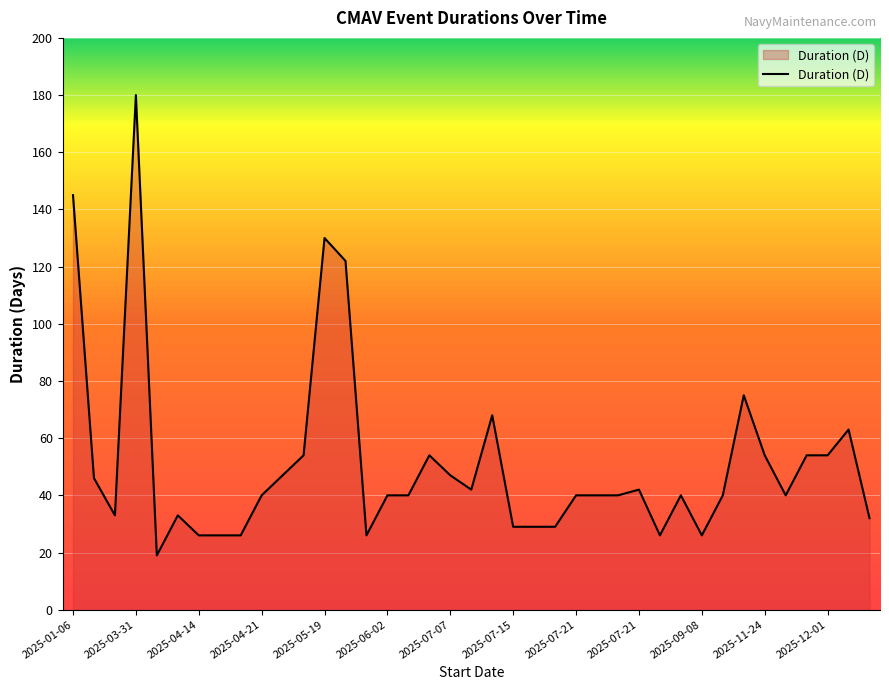

What is the maximum value shown in the chart?

180